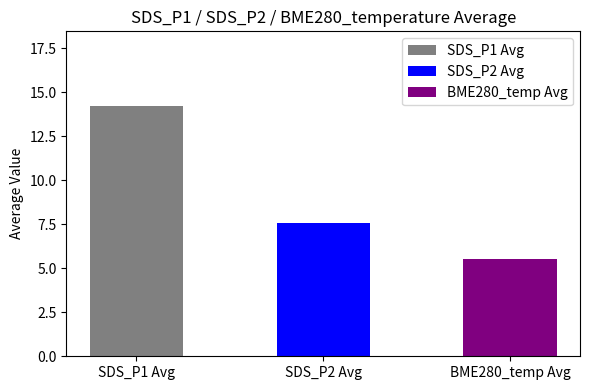

What is the sum of all values?

27.3